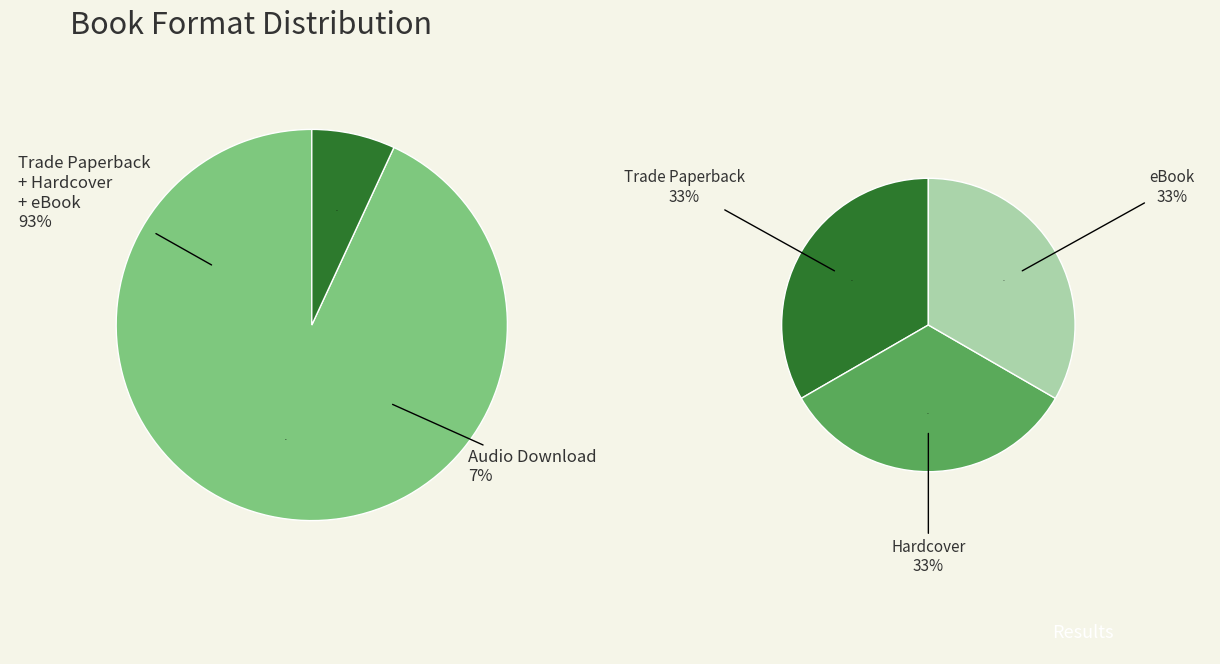

What is the smallest slice in the pie chart?

Audio Download